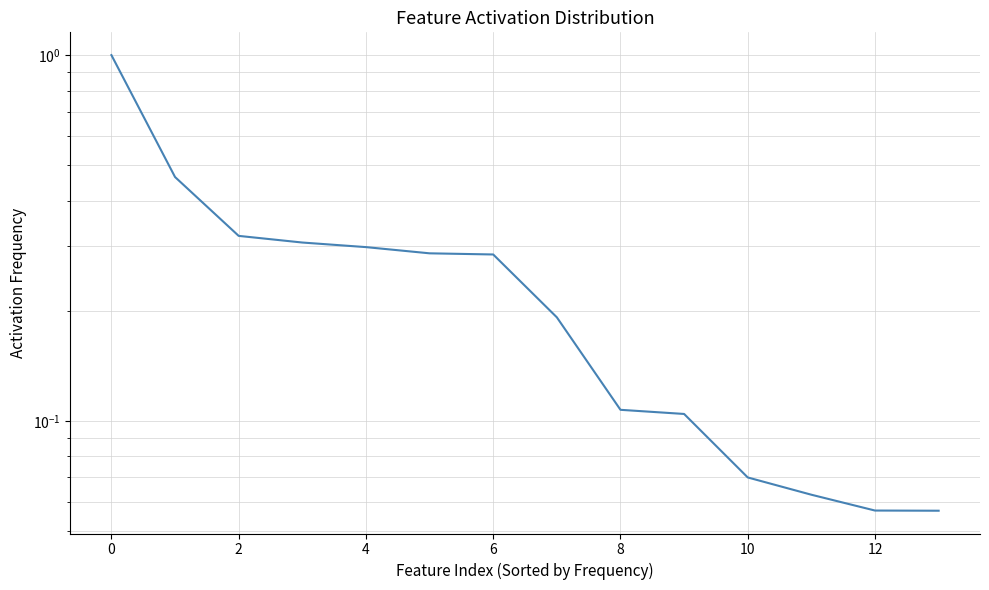

True or false: the data shows 0.3 at 2.

True